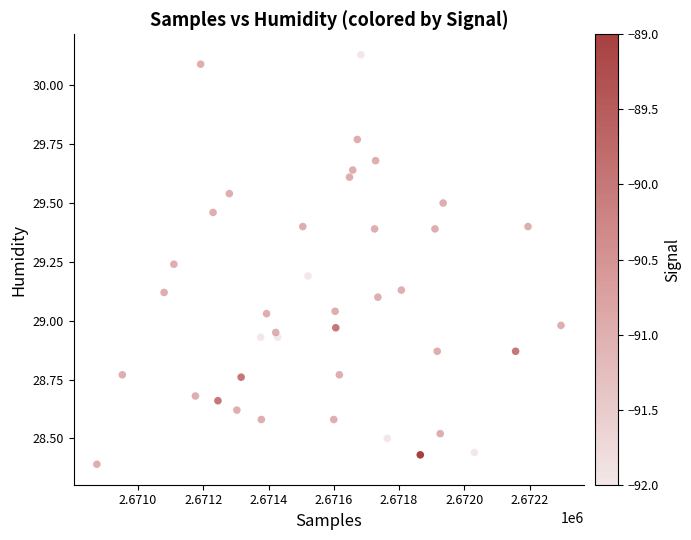

What is the range of Y values (max minus min)?

1.7